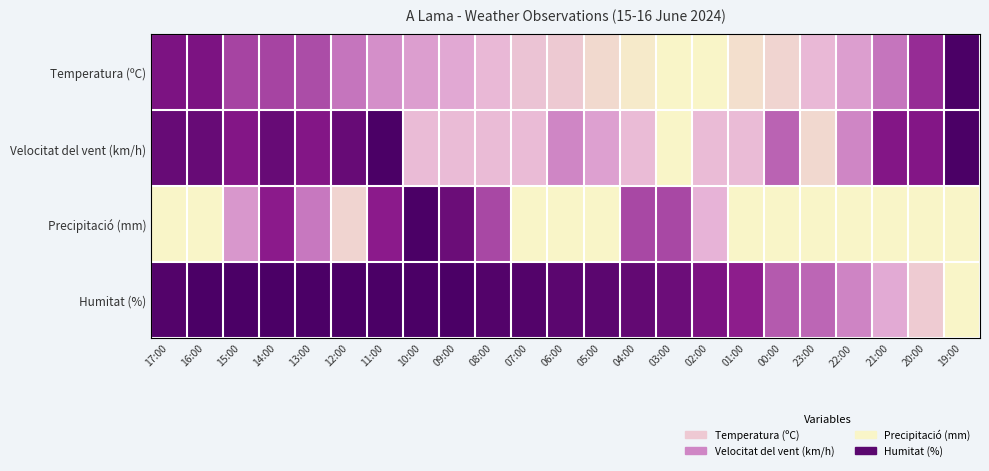

At which category is the sum across all series the highest?

14:00